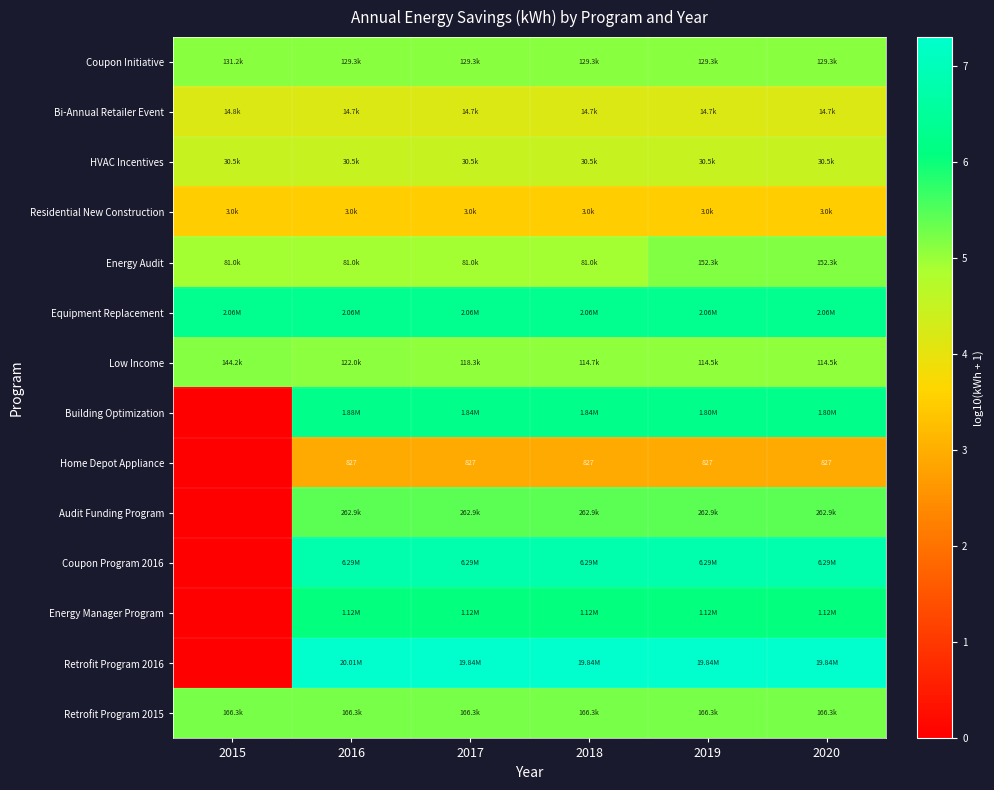

The Retrofit Program 2016 series shows 3.8 at 2015. True or false?

False